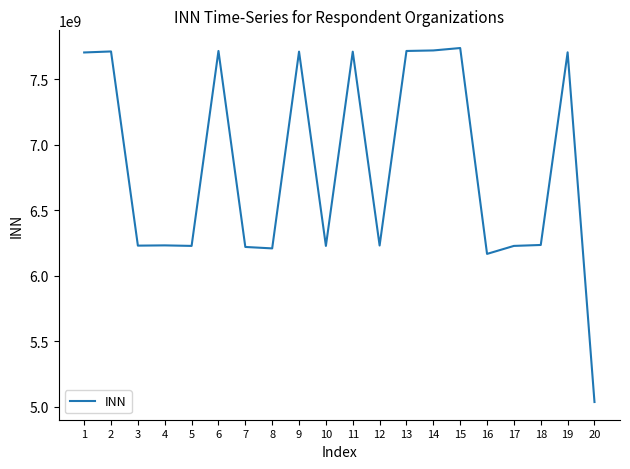

How many lines are shown in the chart?

1